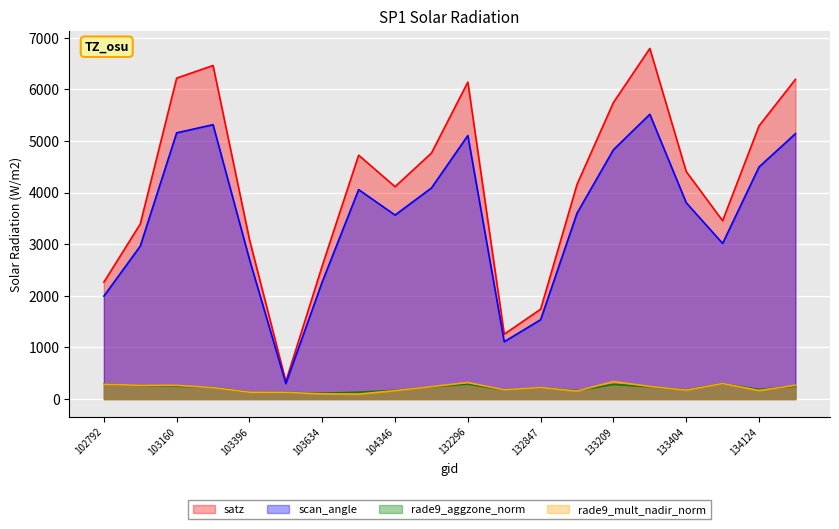

True or false: rade9_aggzone_norm and scan_angle intersect in this chart.

False